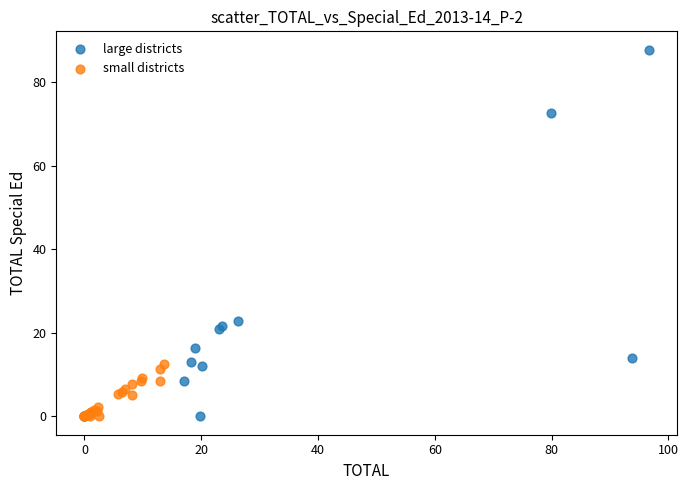

Which series contains the highest Y value?

large districts